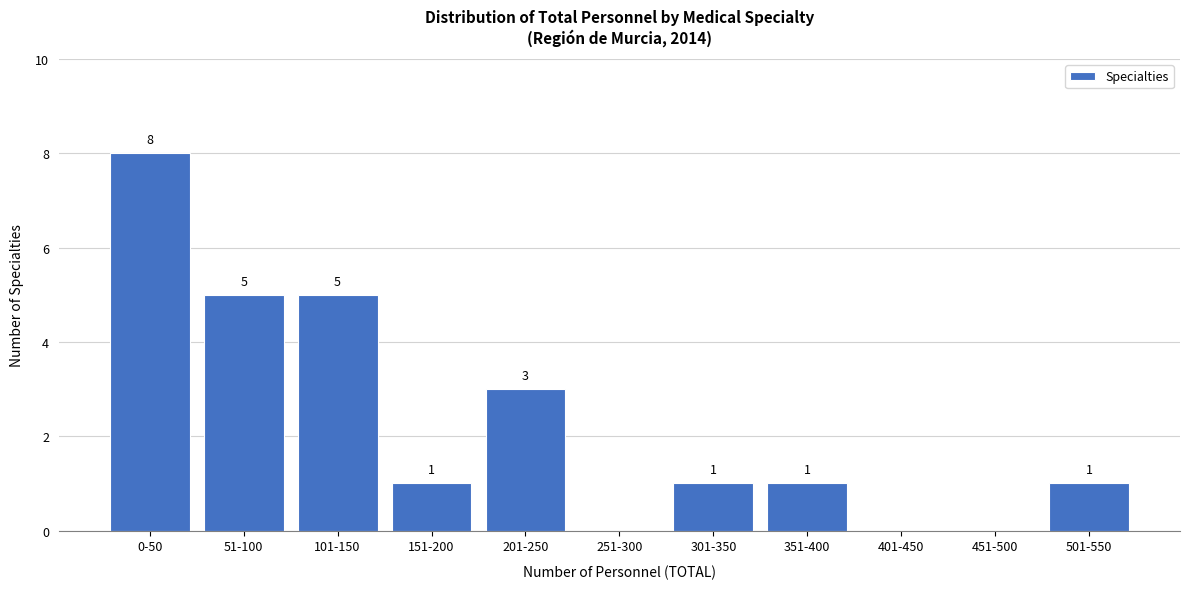

Reading right to left, what are all the values shown in this chart?

501-550=1	451-500=0	401-450=0	351-400=1	301-350=1	251-300=0	201-250=3	151-200=1	101-150=5	51-100=5	0-50=8